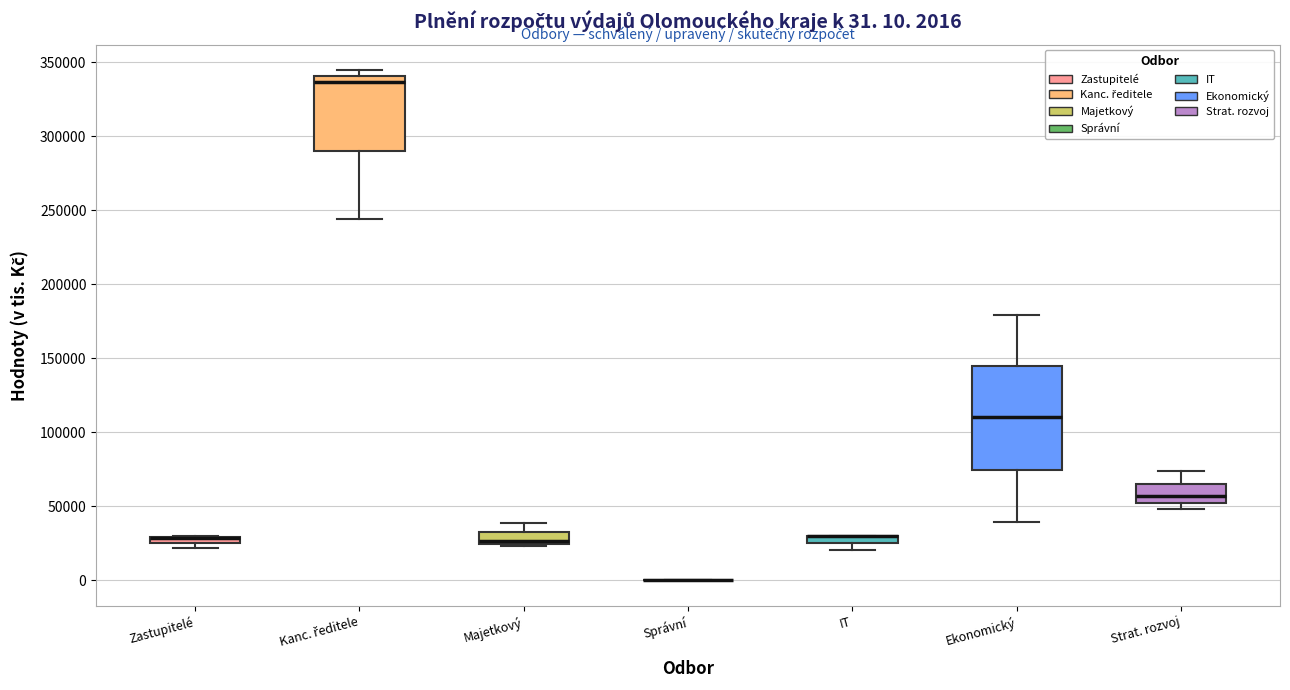

Comparing the boxes themselves (not the whiskers), which one is the tallest?

Ekonomický